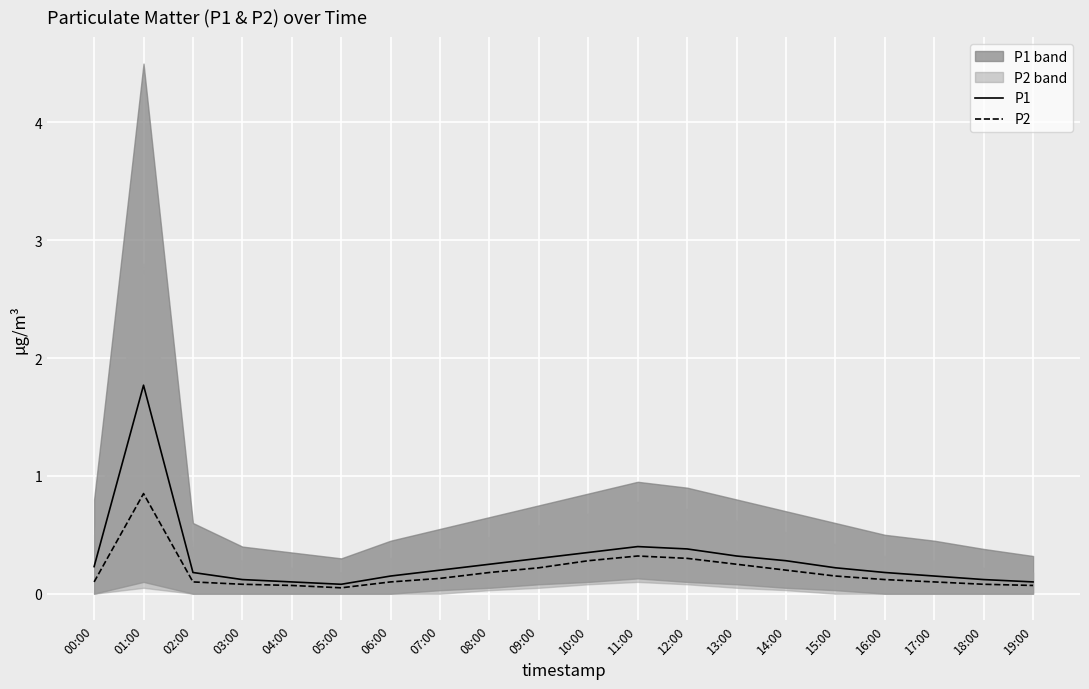

How many data points does each series have?

20